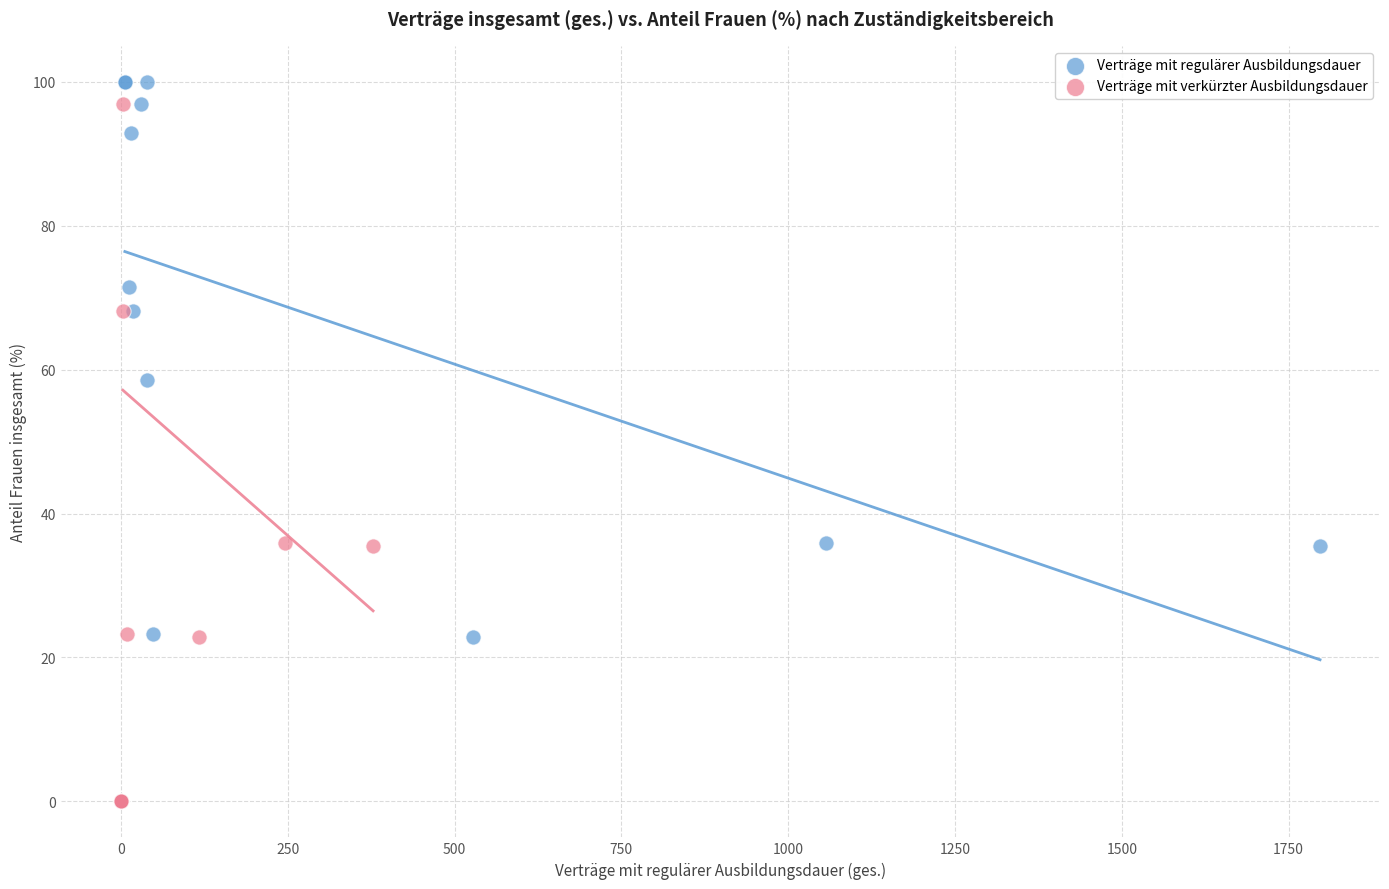

Which series has the widest spread of Y values?

Verträge mit regulärer Ausbildungsdauer